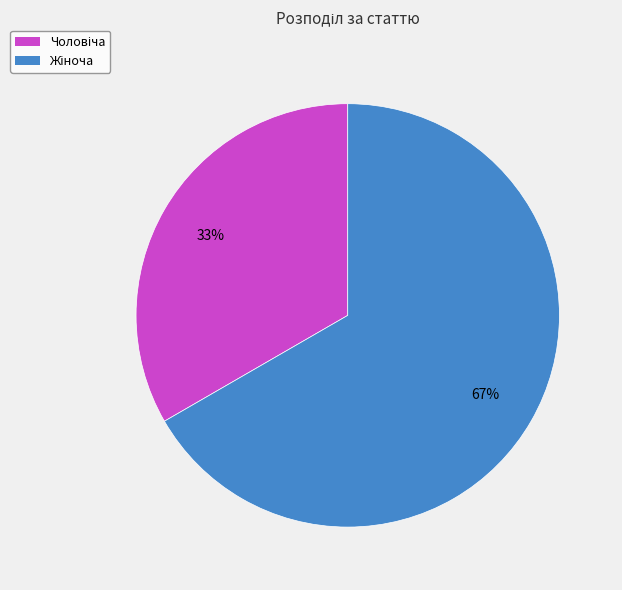

To the nearest percent, what is the average slice percentage?

50%